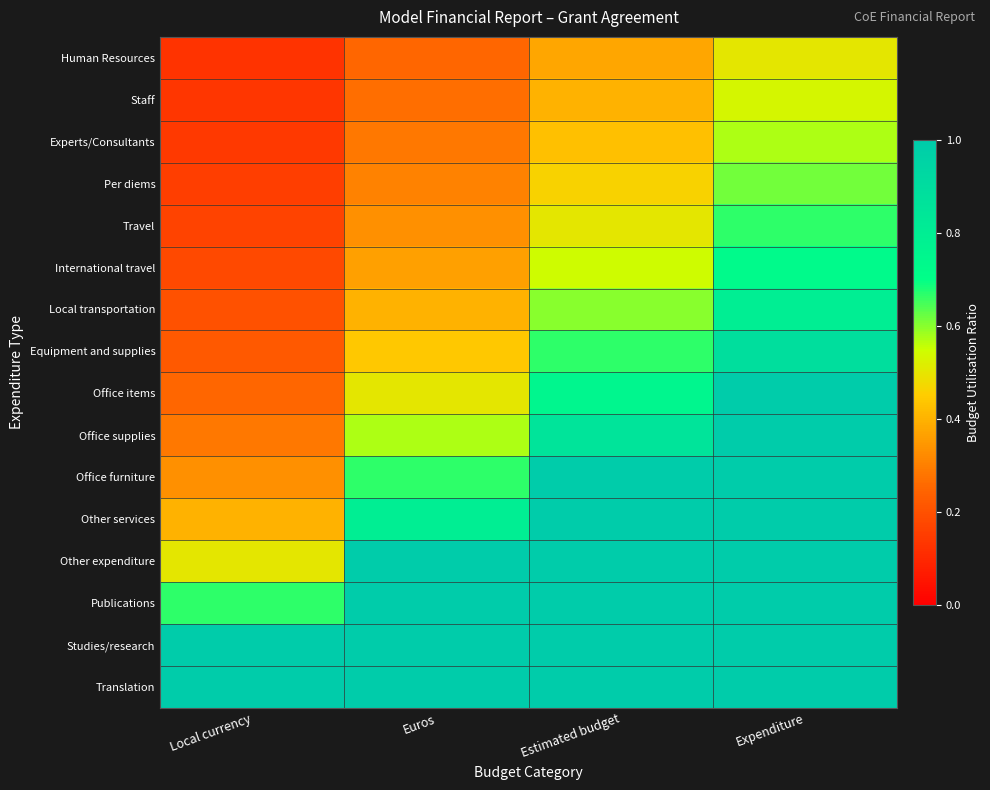

What is the difference between the highest and lowest values at Local currency?

0.9